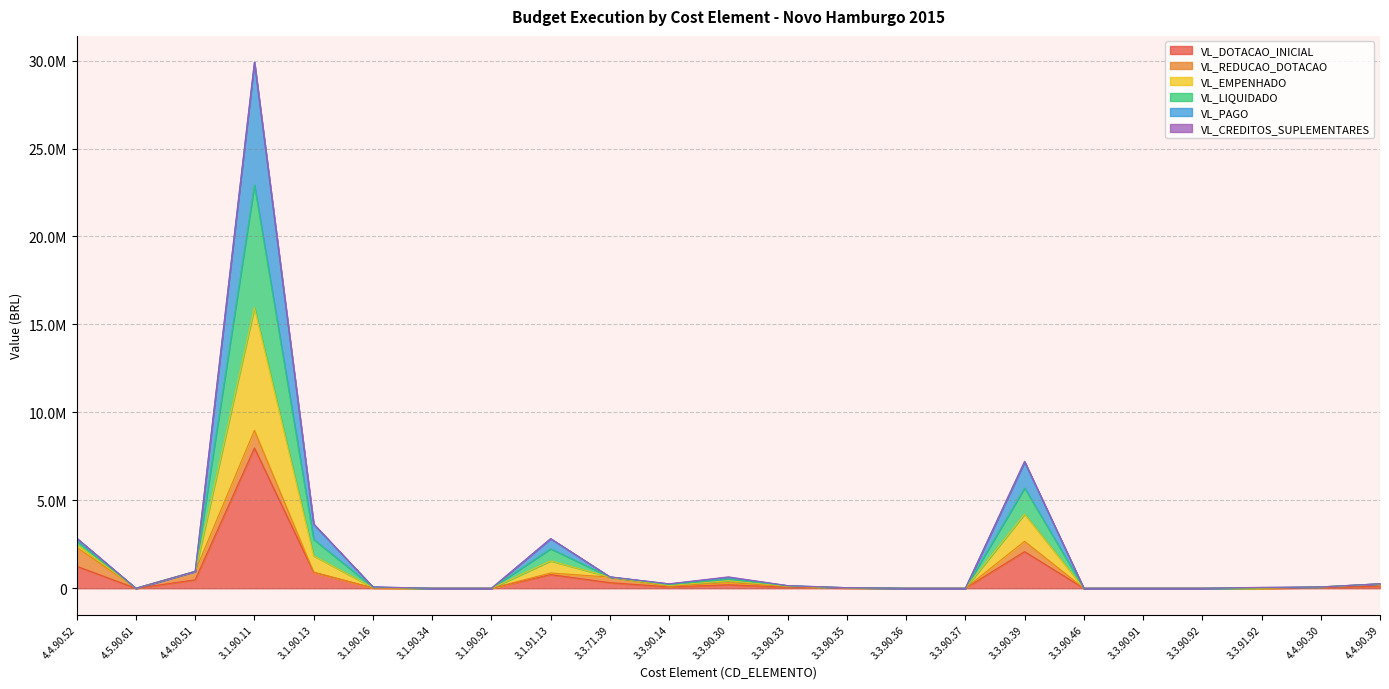

Does the chart have visible grid lines?

Yes